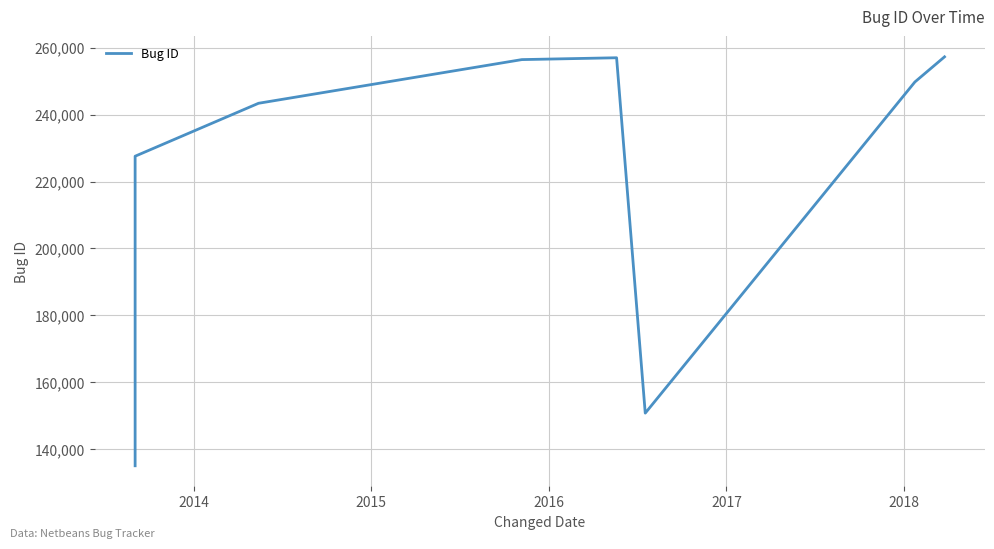

What is the maximum value shown in the chart?

257262